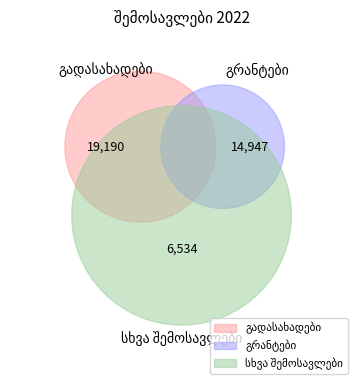

True or false: გადასახადები accounts for 33% of the total.

False